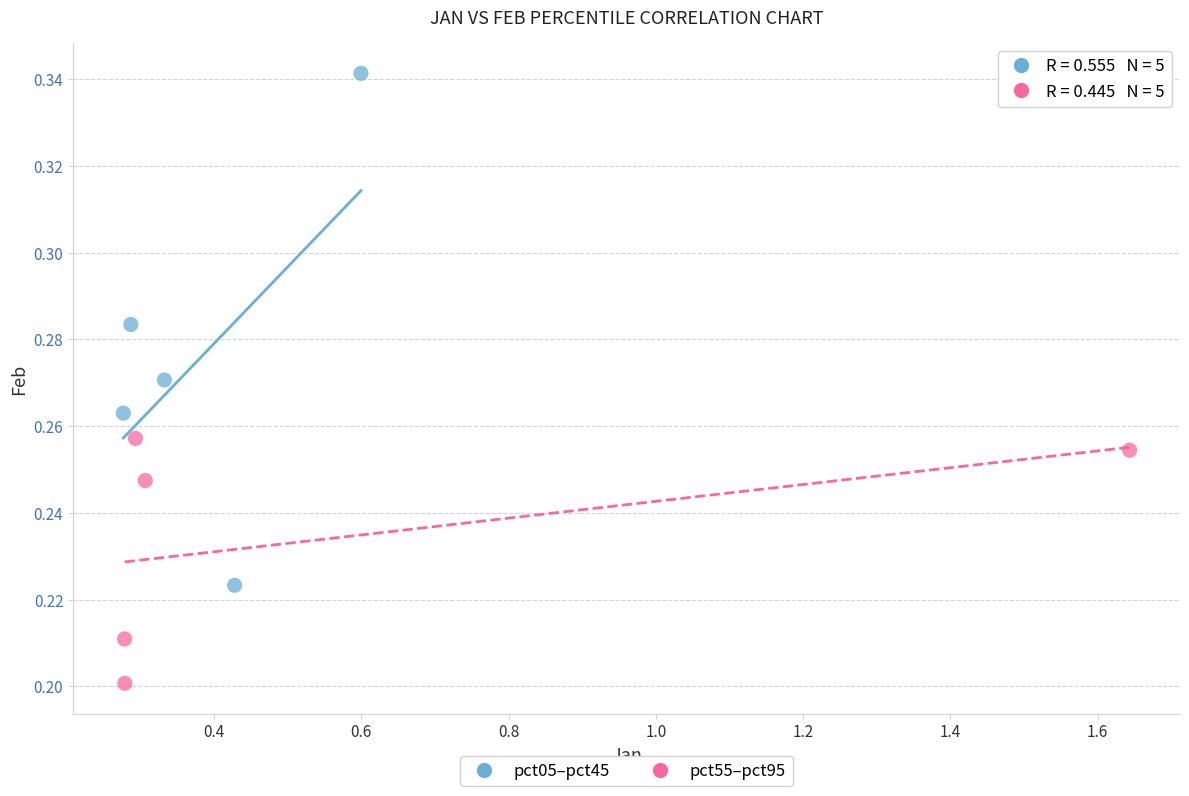

Which series has the largest Y range (max minus min)?

pct05–pct45